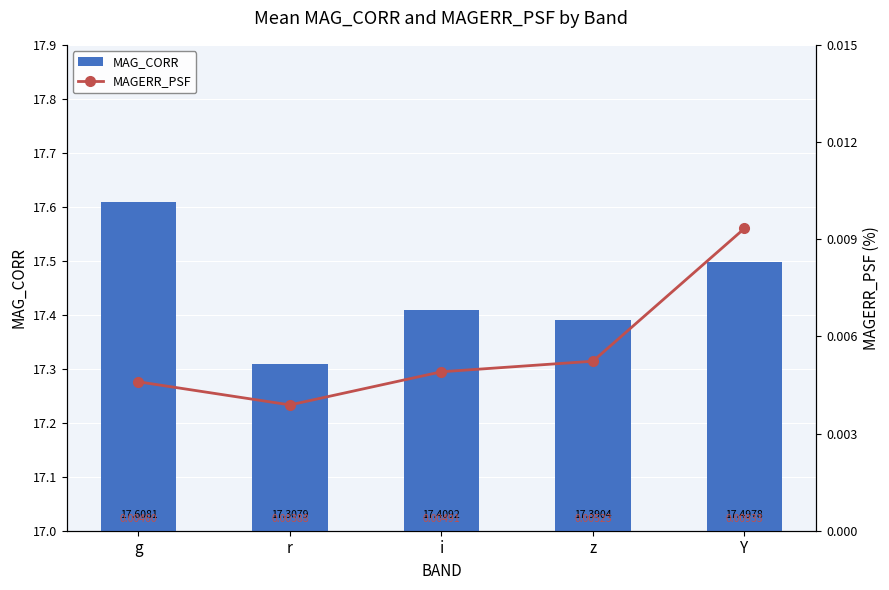

Which has a higher value, Y or z?

Y